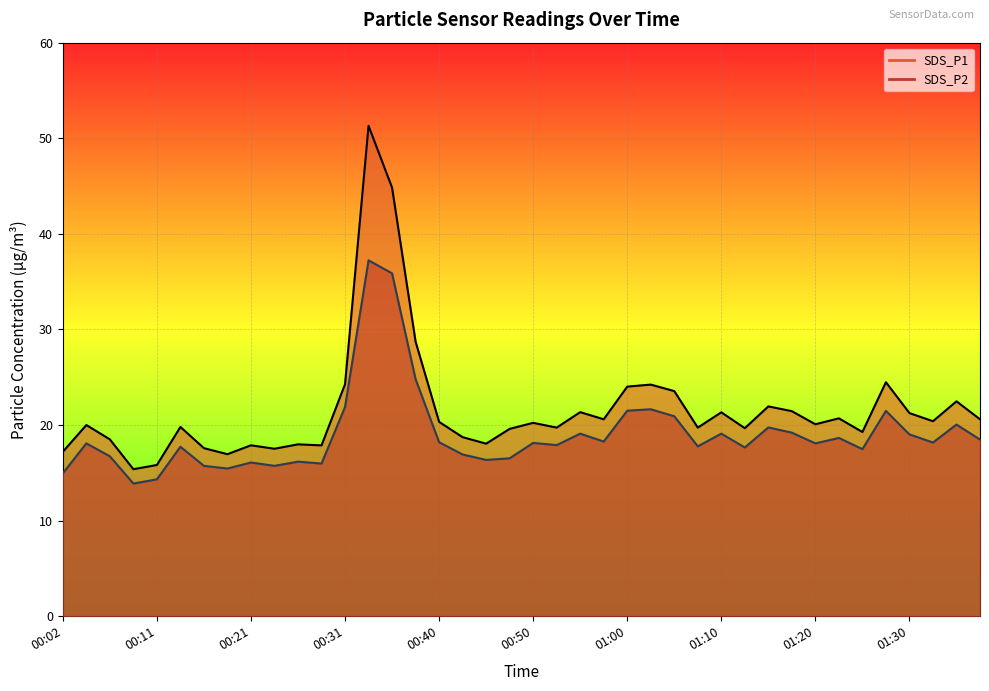

What are all the series names shown in the legend?

SDS_P1, SDS_P2